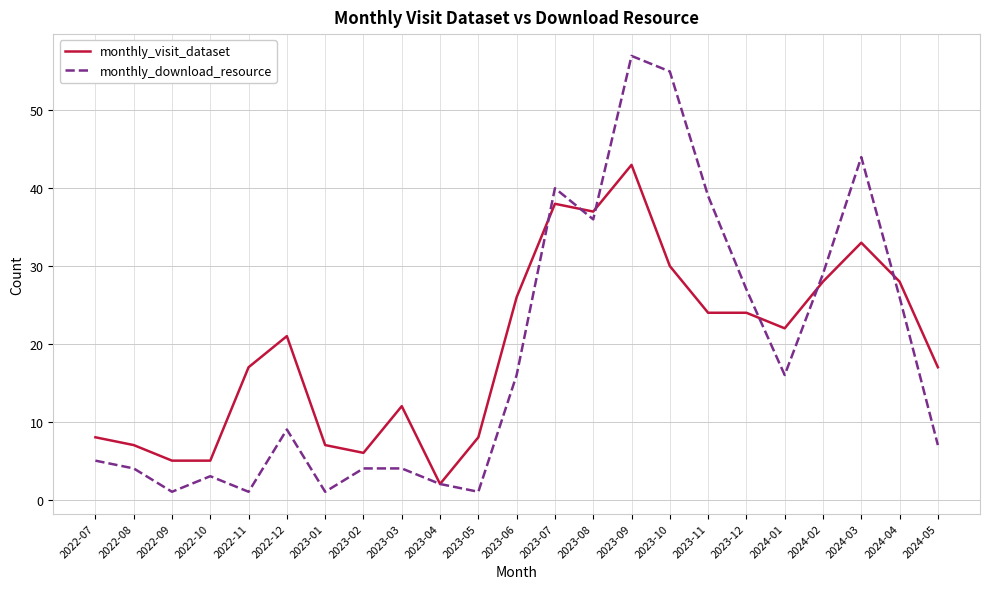

Reading left to right, extract all data points from this chart.

monthly_visit_dataset: 8	7	5	5	17	21	7	6	12	2	8	26	38	37	43	30	24	24	22	28	33	28	17
monthly_download_resource: 5	4	1	3	1	9	1	4	4	2	1	16	40	36	57	55	39	27	16	29	44	26	7